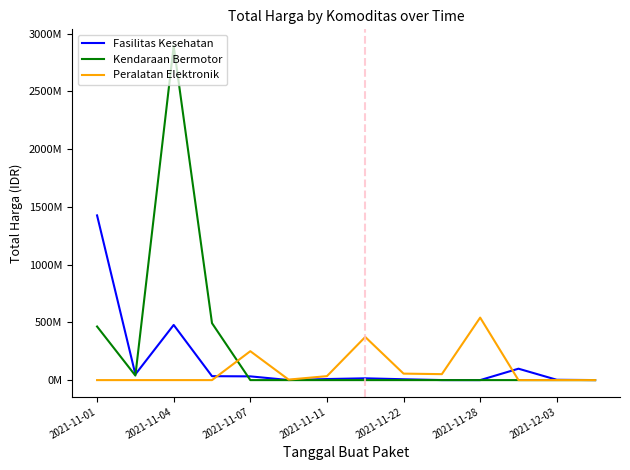

Does the chart have visible grid lines?

No